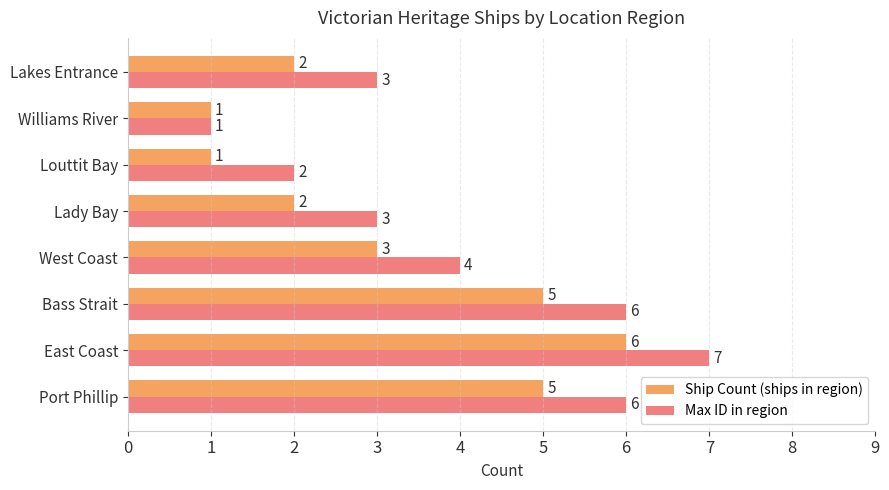

Between Lady Bay and Williams River, which series saw the biggest shift?

Max ID in region